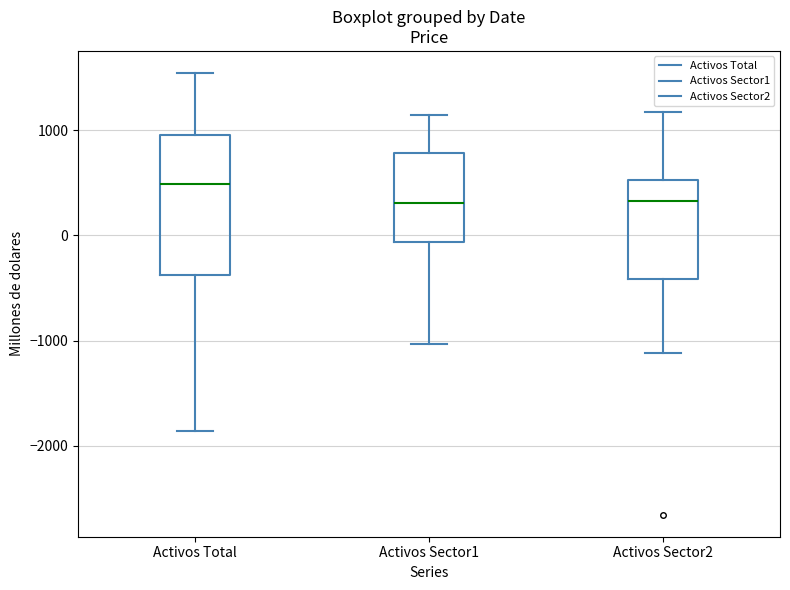

Where is the lower edge of the box for Activos Sector1 on the y-axis? The values are not printed on the chart, so give them approximately, as read against the axis.

-100